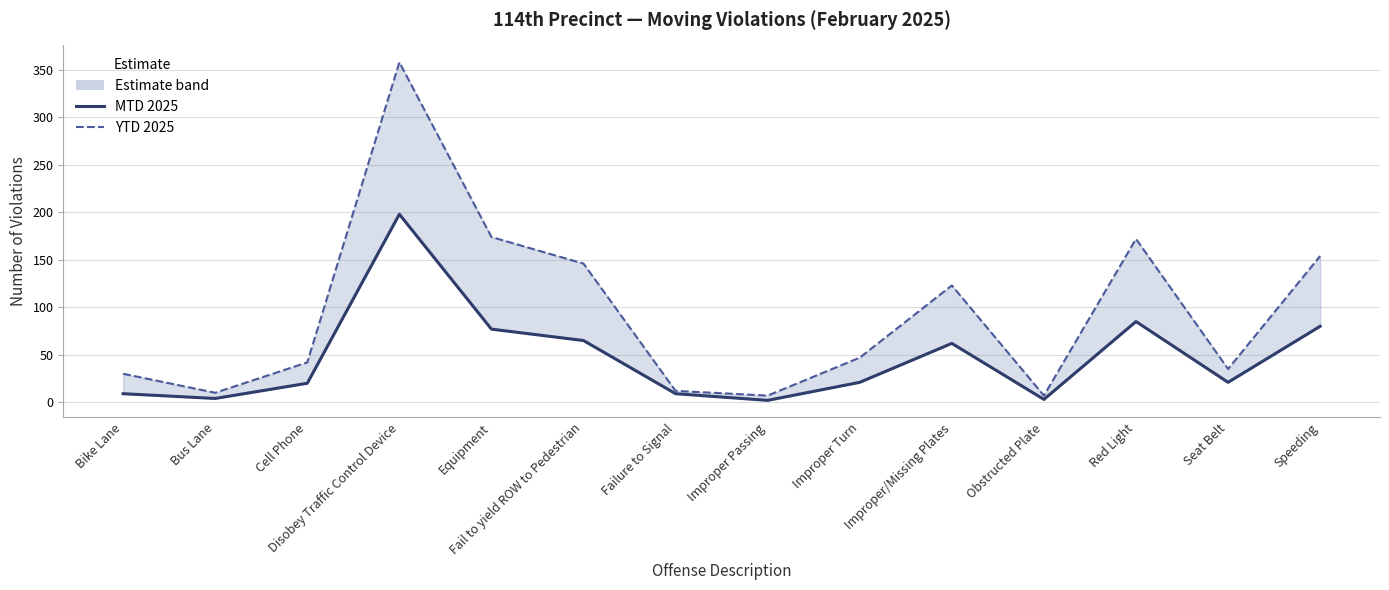

True or false: MTD 2025 has more than 1 points higher than both neighbors.

True